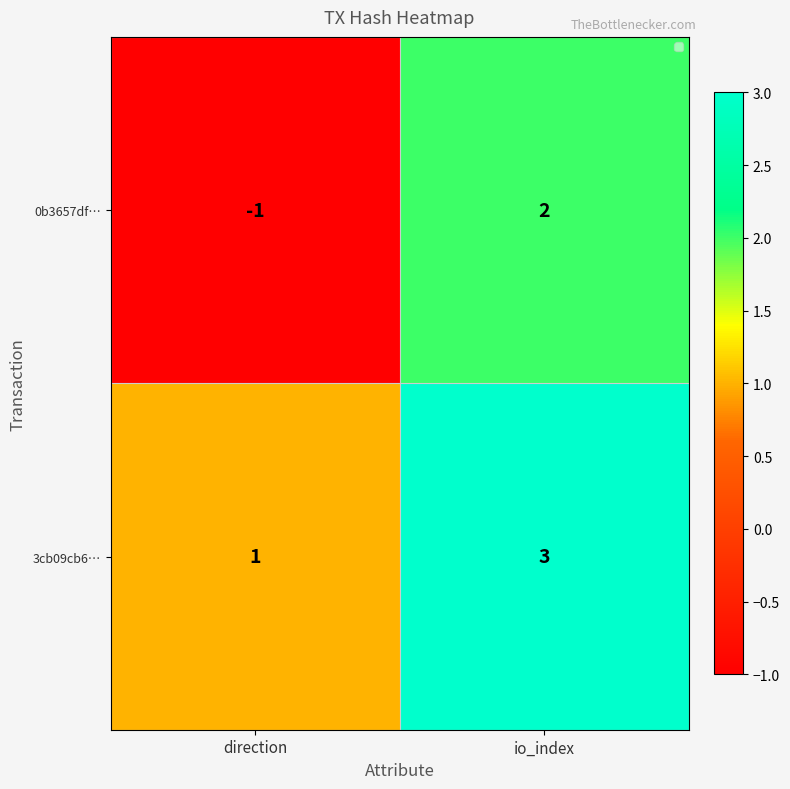

What is the difference between the 0b3657df… values at direction and io_index?

3